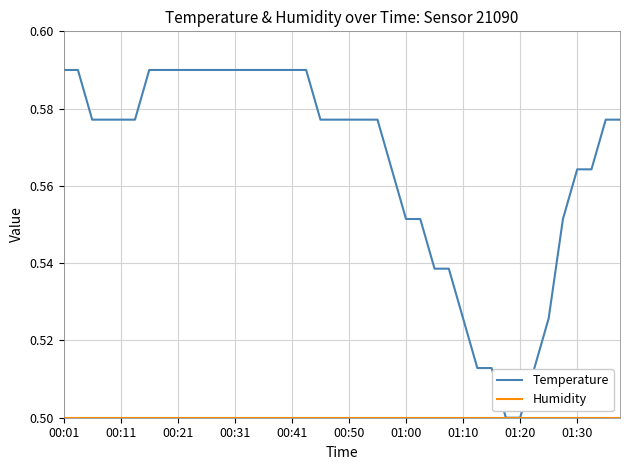

Which series has the largest range (max minus min)?

Temperature